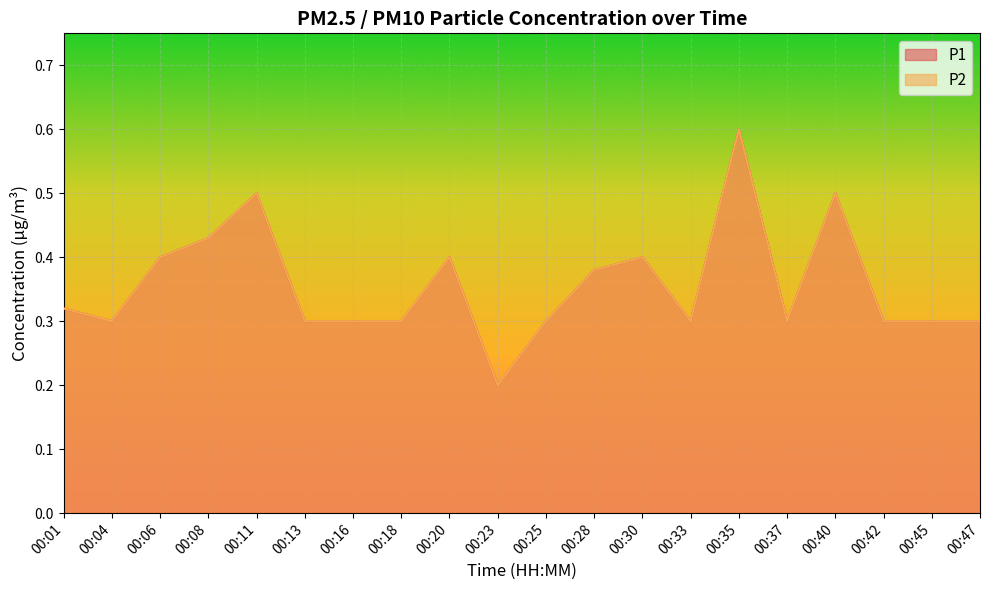

At how many categories does at least one series exceed 0?

20